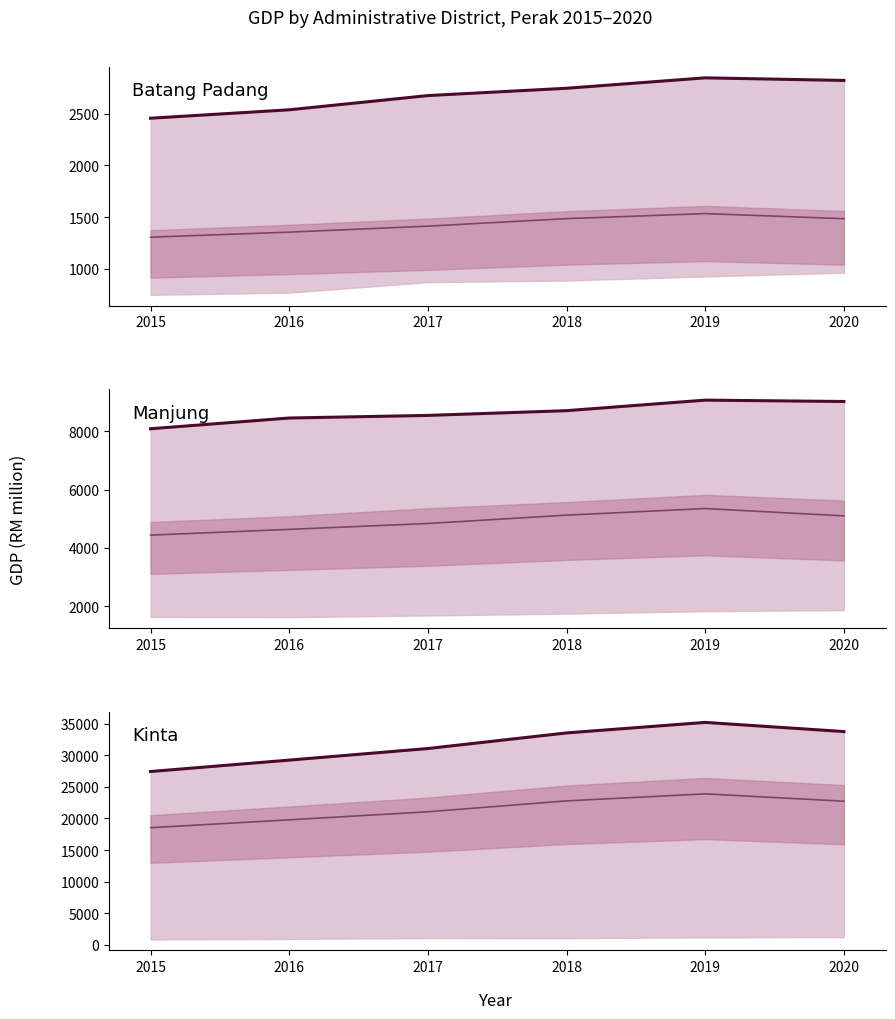

What is the average value of the GDP series?

31704.9